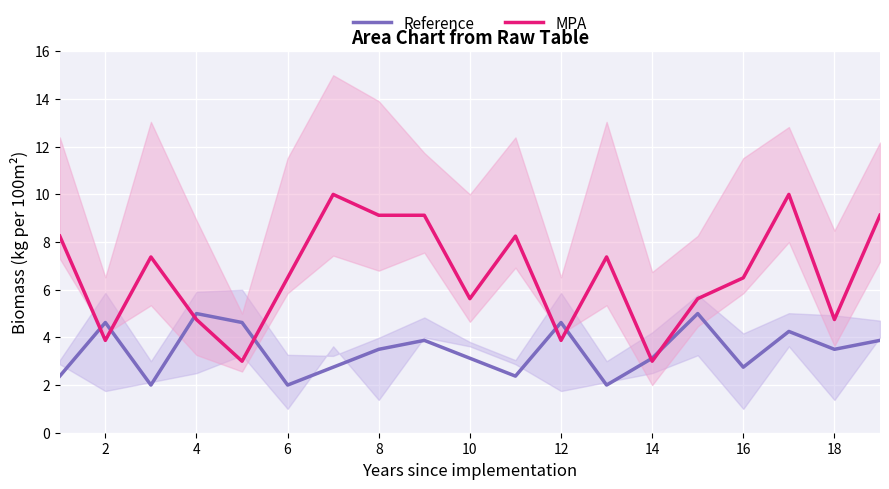

Rank the series by their maximum value, from lowest to highest.

Reference, MPA